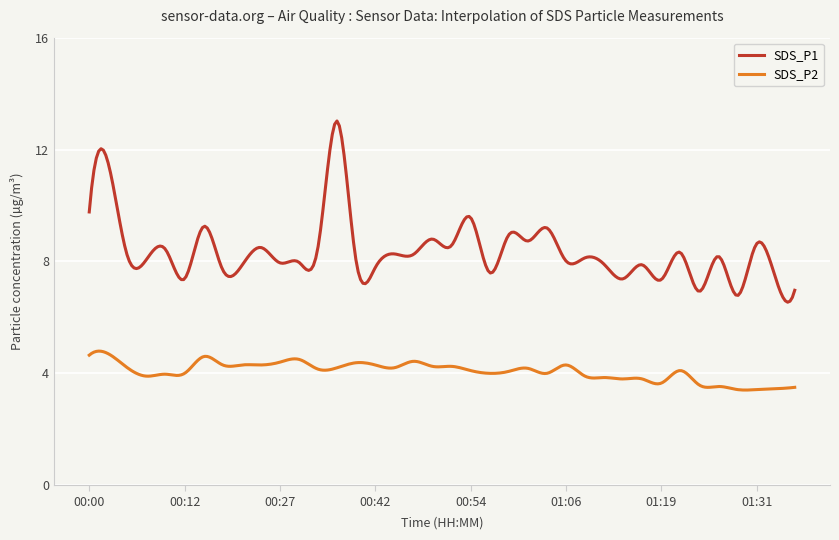

Rank the series by their average value, from lowest to highest.

SDS_P2, SDS_P1